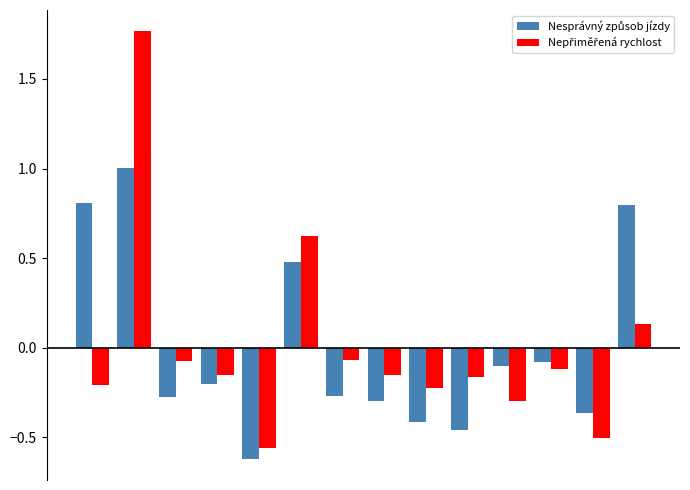

At how many categories does at least one series exceed 0?

4